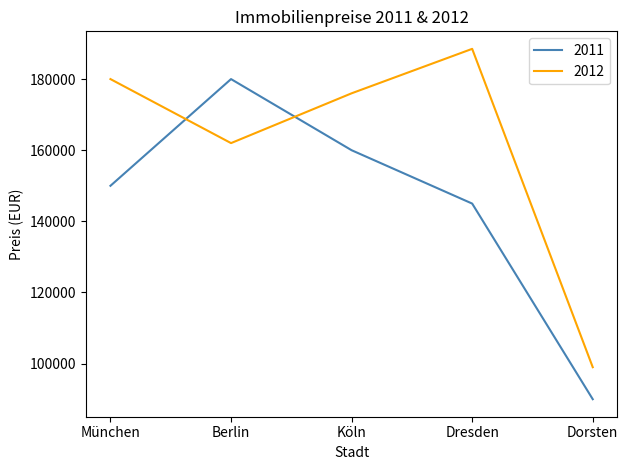

At which category does 2012 reach its first local peak?

Dresden